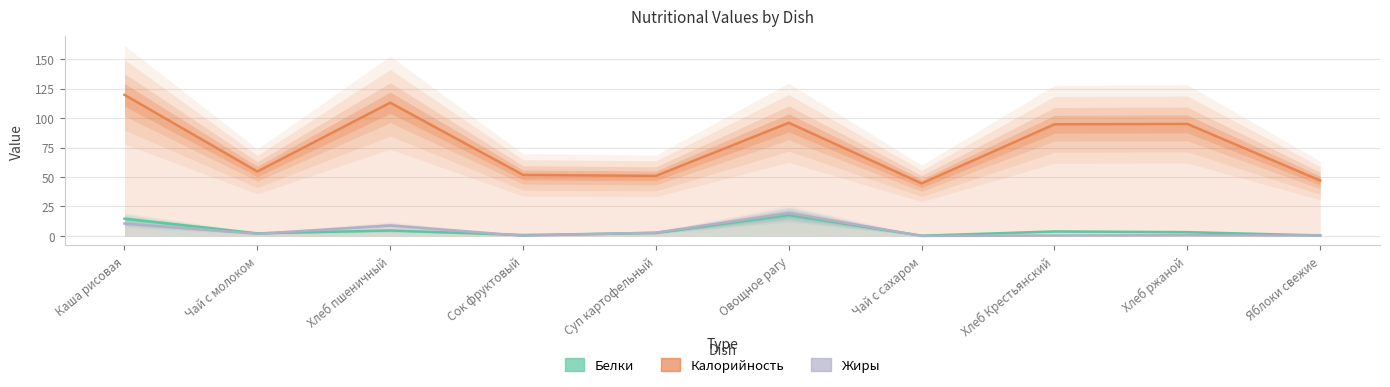

How many lines are shown in the chart?

3